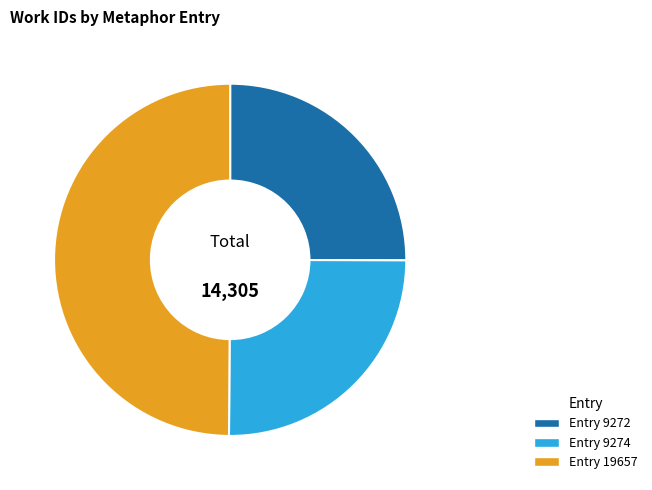

Does Entry 9274 represent more than half of the total?

No